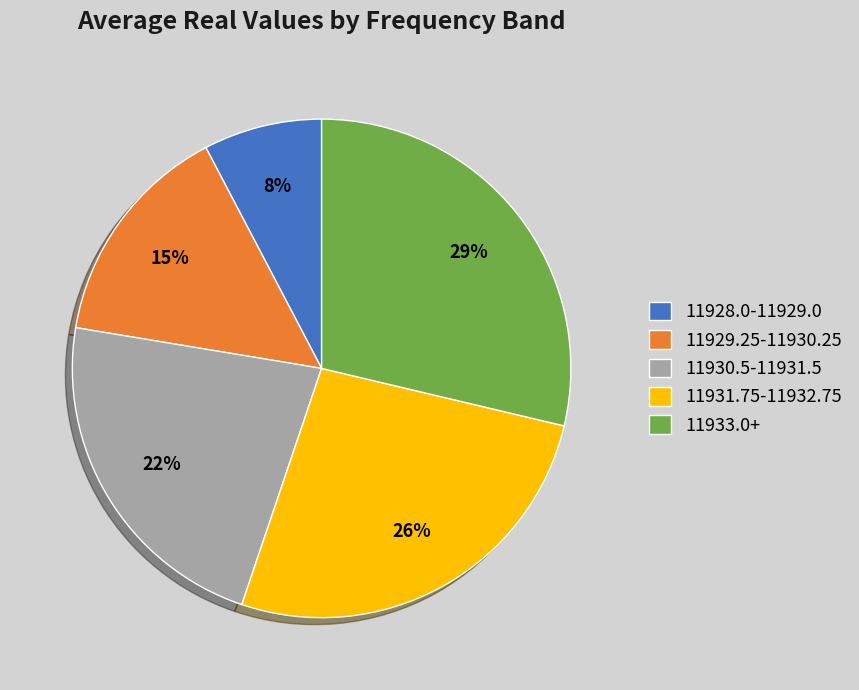

Does any single category account for the majority?

No